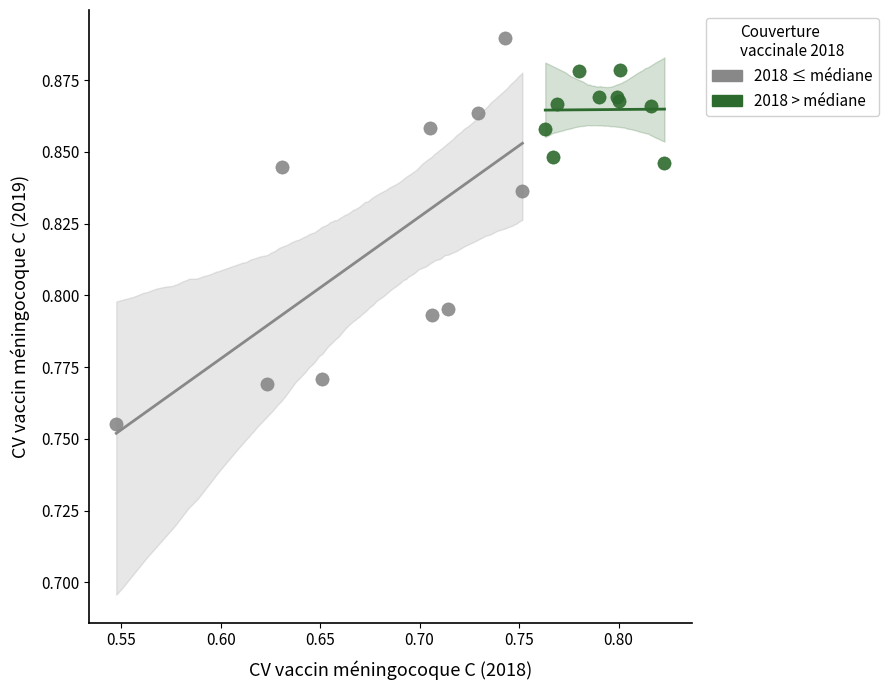

Which series reaches the maximum Y coordinate?

2018 ≤ médiane